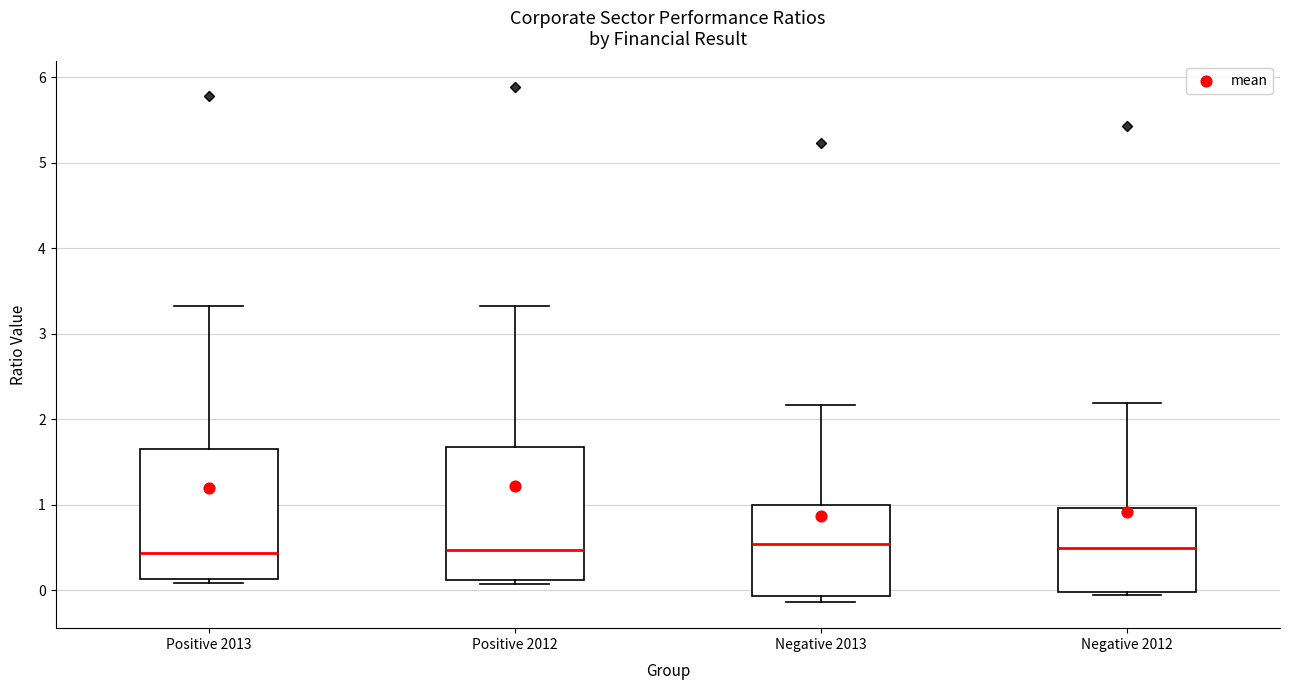

Where does the upper whisker of the box for Positive 2013 end on the y-axis? The values are not printed on the chart, so give them approximately, as read against the axis.

3.3